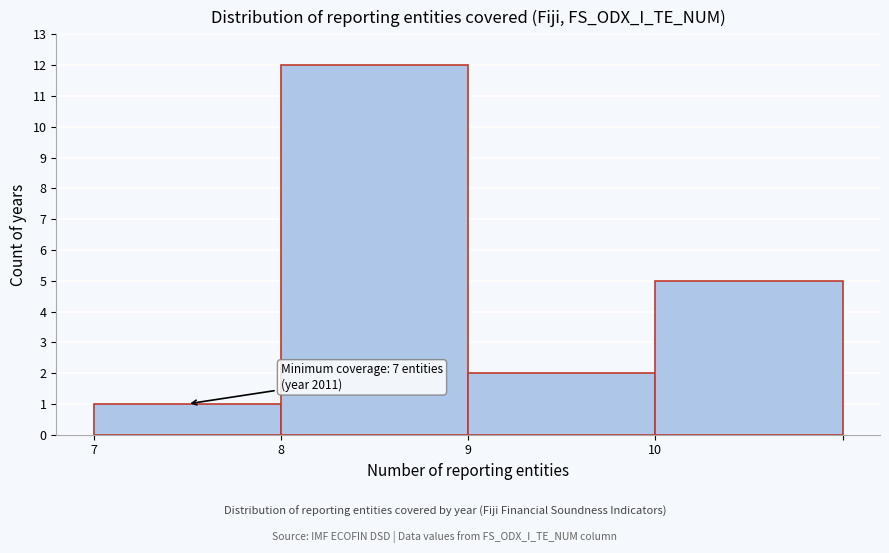

Reading left to right, extract all data points from this chart.

1	12	2	5